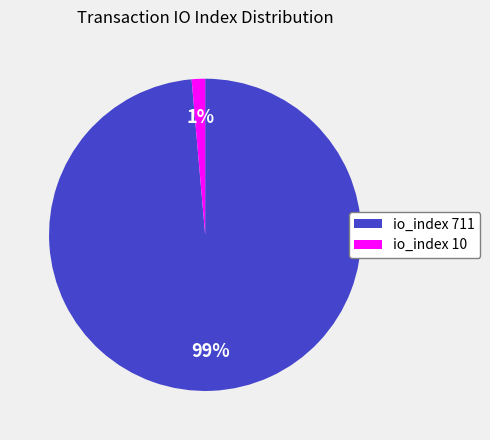

Do io_index 711 and io_index 10 together represent more than half of the pie?

Yes